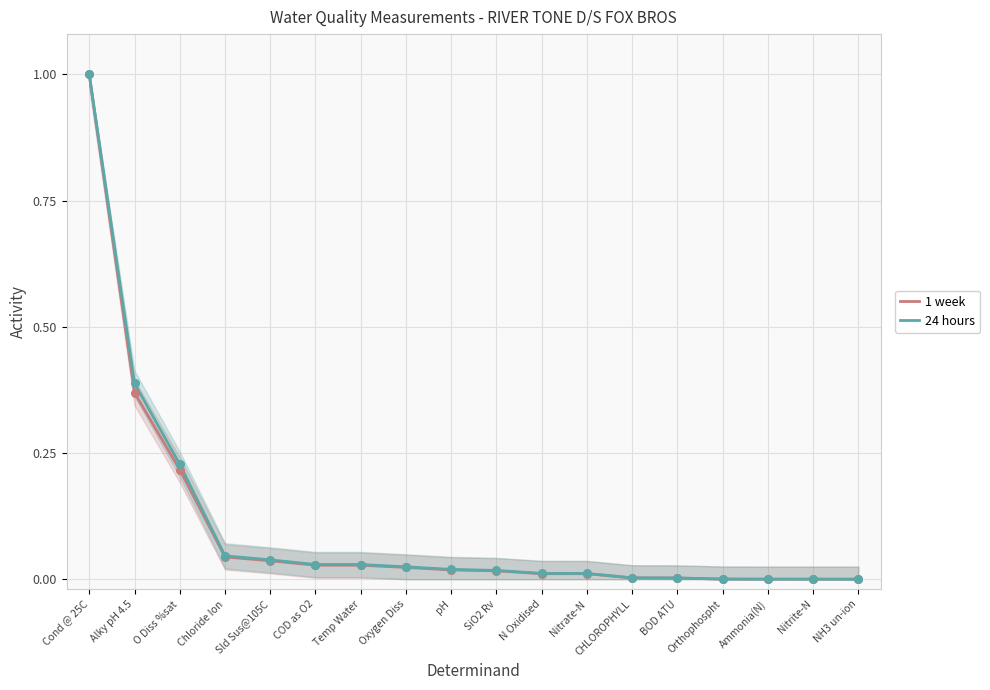

Which series has the largest total across all categories?

24 hours